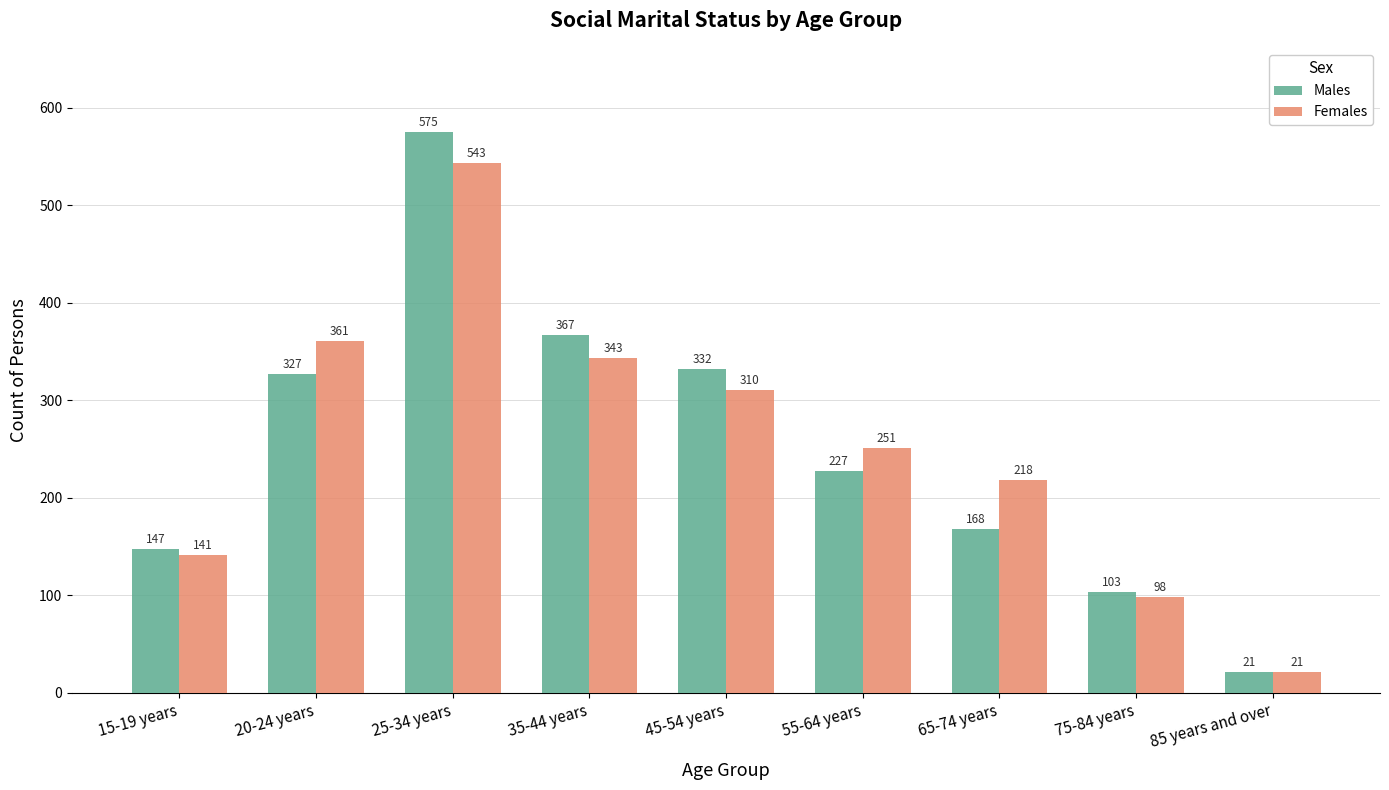

Reading left to right, extract all data points from this chart.

Males: 15-19 years=147	20-24 years=327	25-34 years=575	35-44 years=367	45-54 years=332	55-64 years=227	65-74 years=168	75-84 years=103	85 years and over=21
Females: 15-19 years=141	20-24 years=361	25-34 years=543	35-44 years=343	45-54 years=310	55-64 years=251	65-74 years=218	75-84 years=98	85 years and over=21